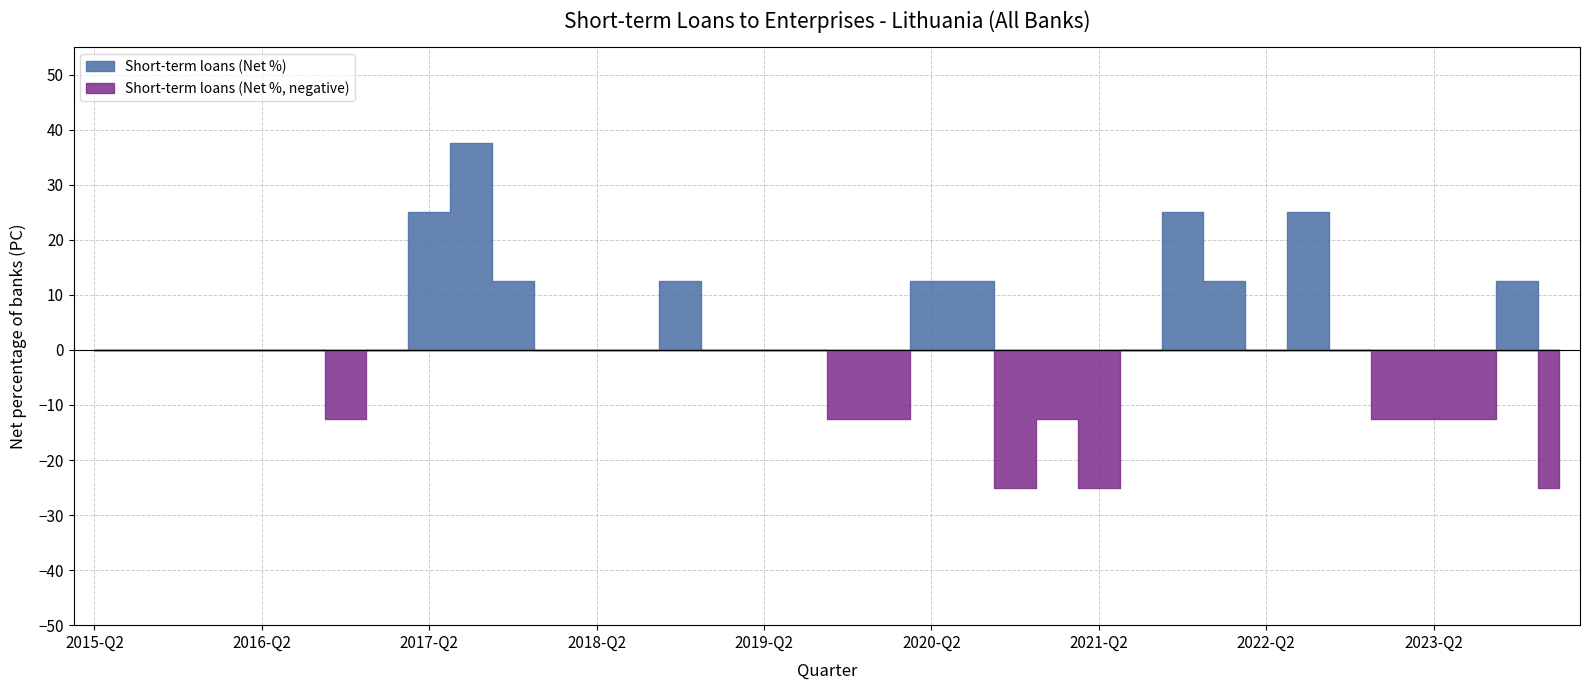

How many values are below zero?

10